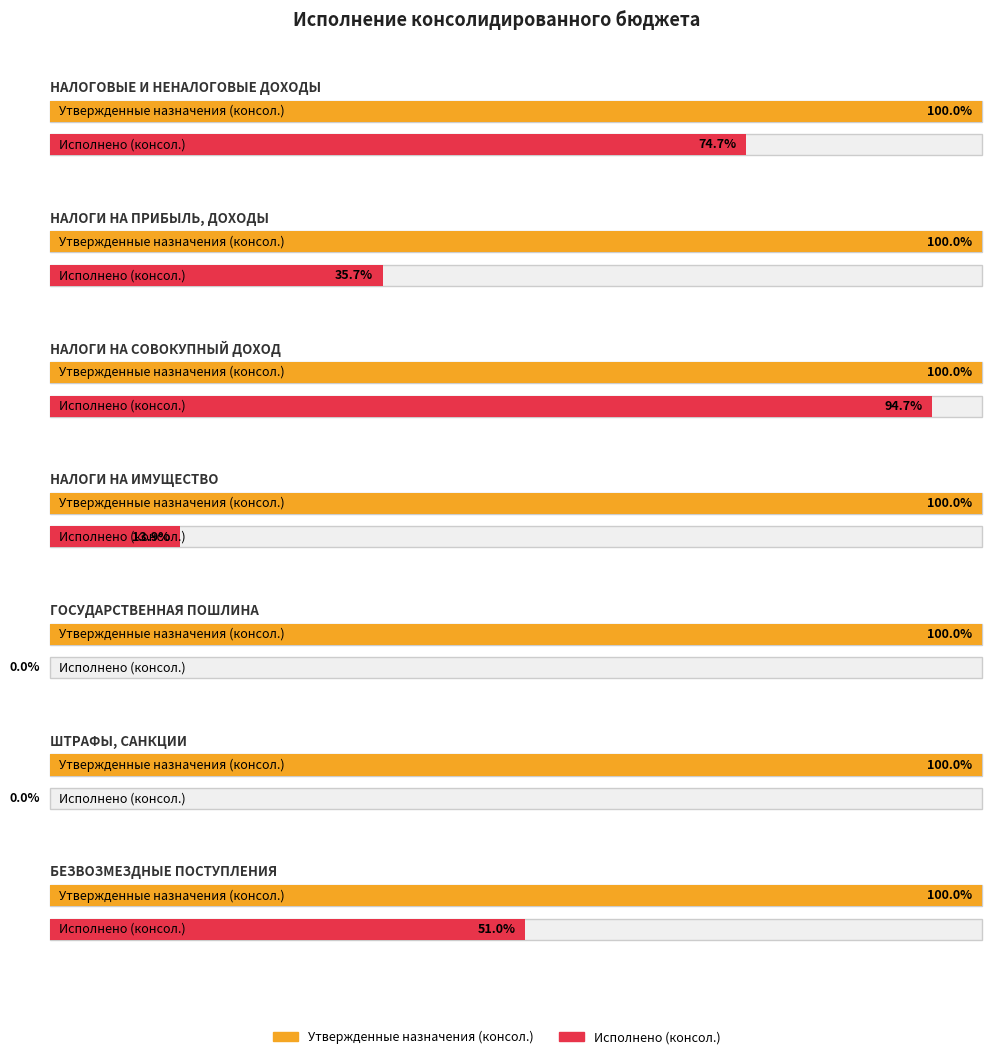

Rank the series at НАЛОГИ НА ИМУЩЕСТВО from highest to lowest value.

Утвержденные назначения (консол.), Исполнено (консол.)